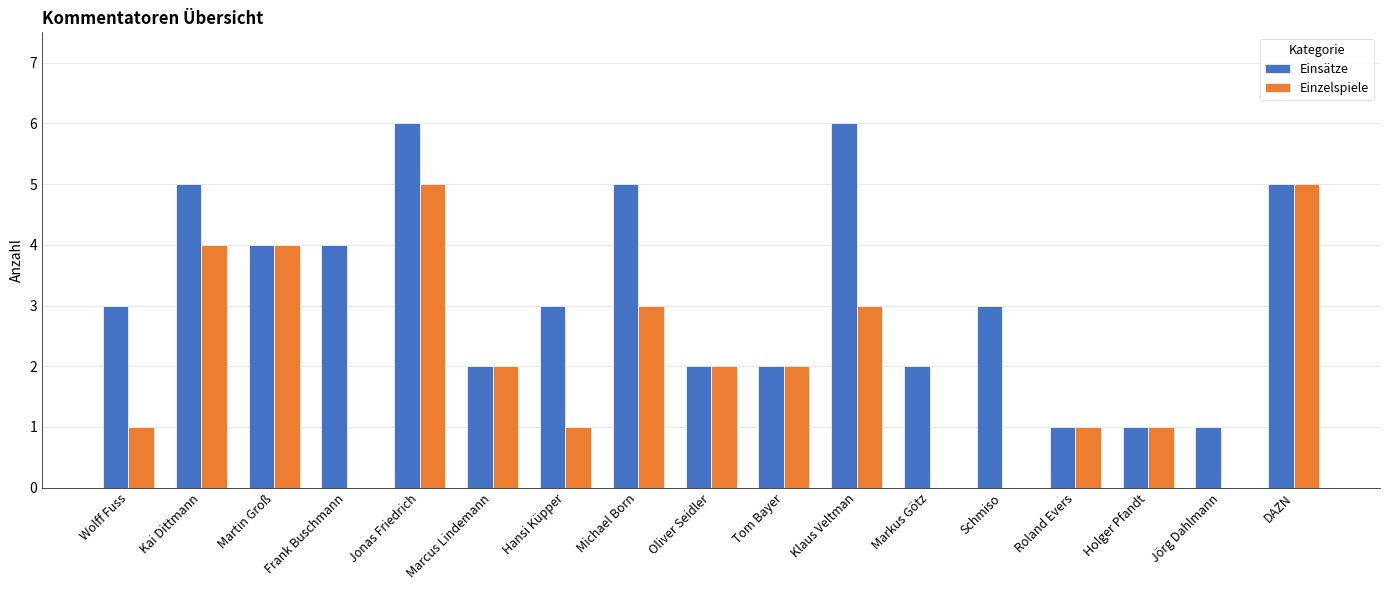

At which category is the sum across all series the highest?

Jonas Friedrich